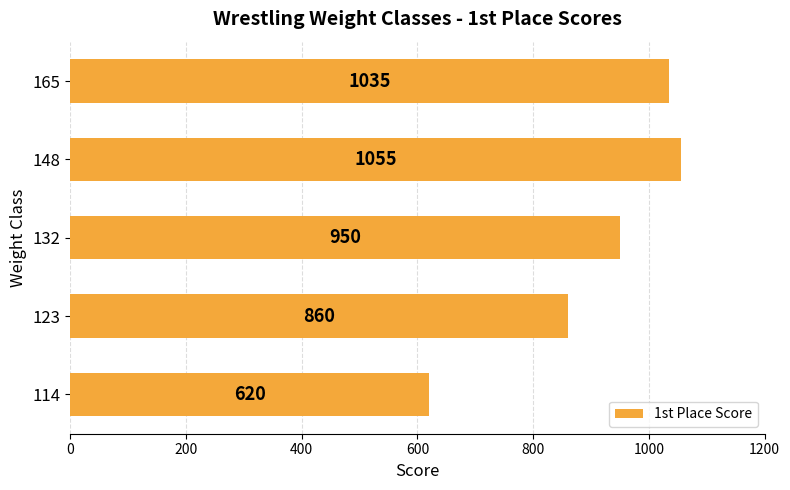

Does the chart contain any negative values?

No